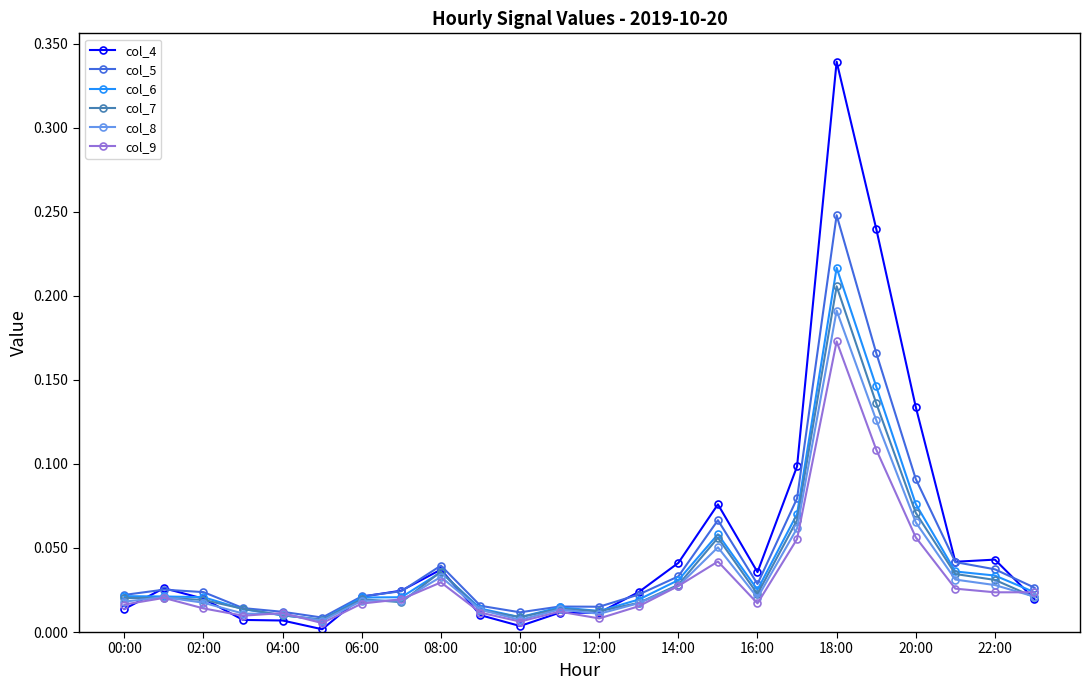

True or false: col_4 has more than 0 interior local peaks.

True